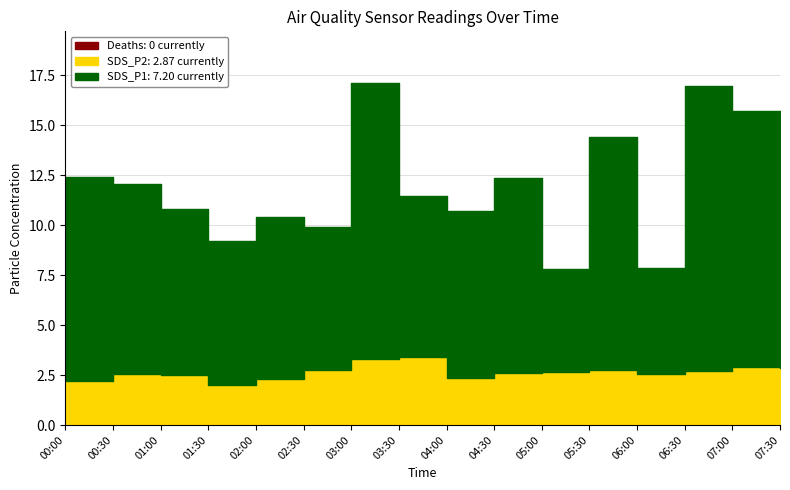

What position from the left is 02:00?

5